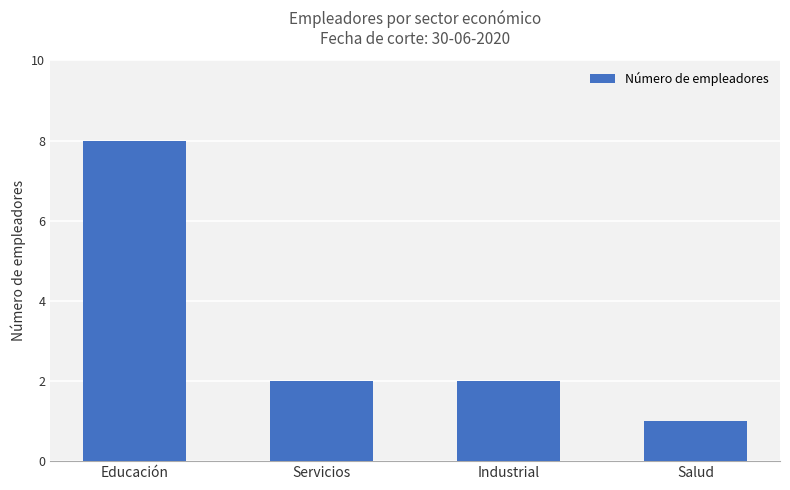

Which has a higher value, Educación or Industrial?

Educación